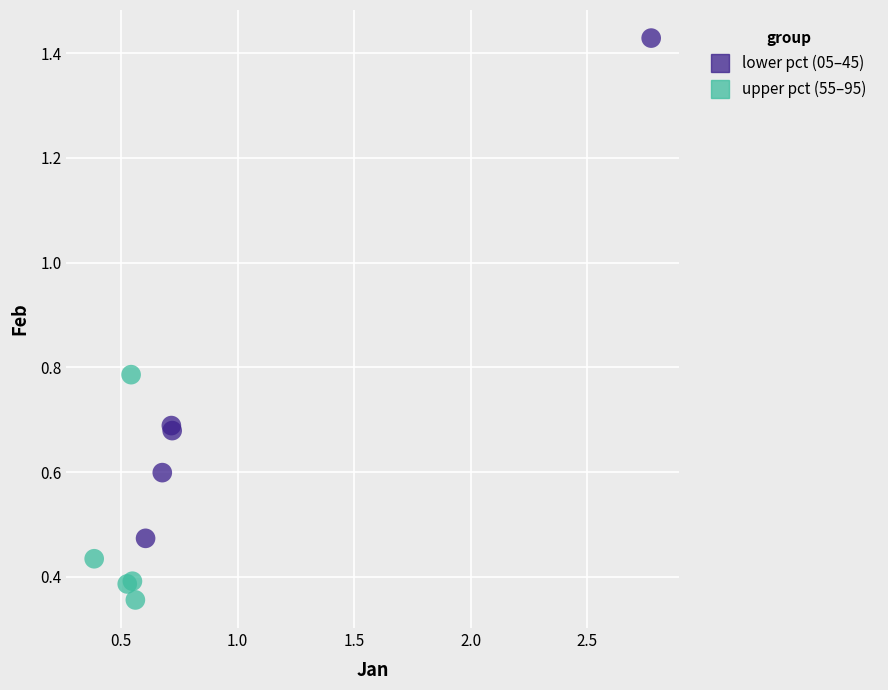

Which series reaches the minimum Y coordinate?

upper pct (55–95)